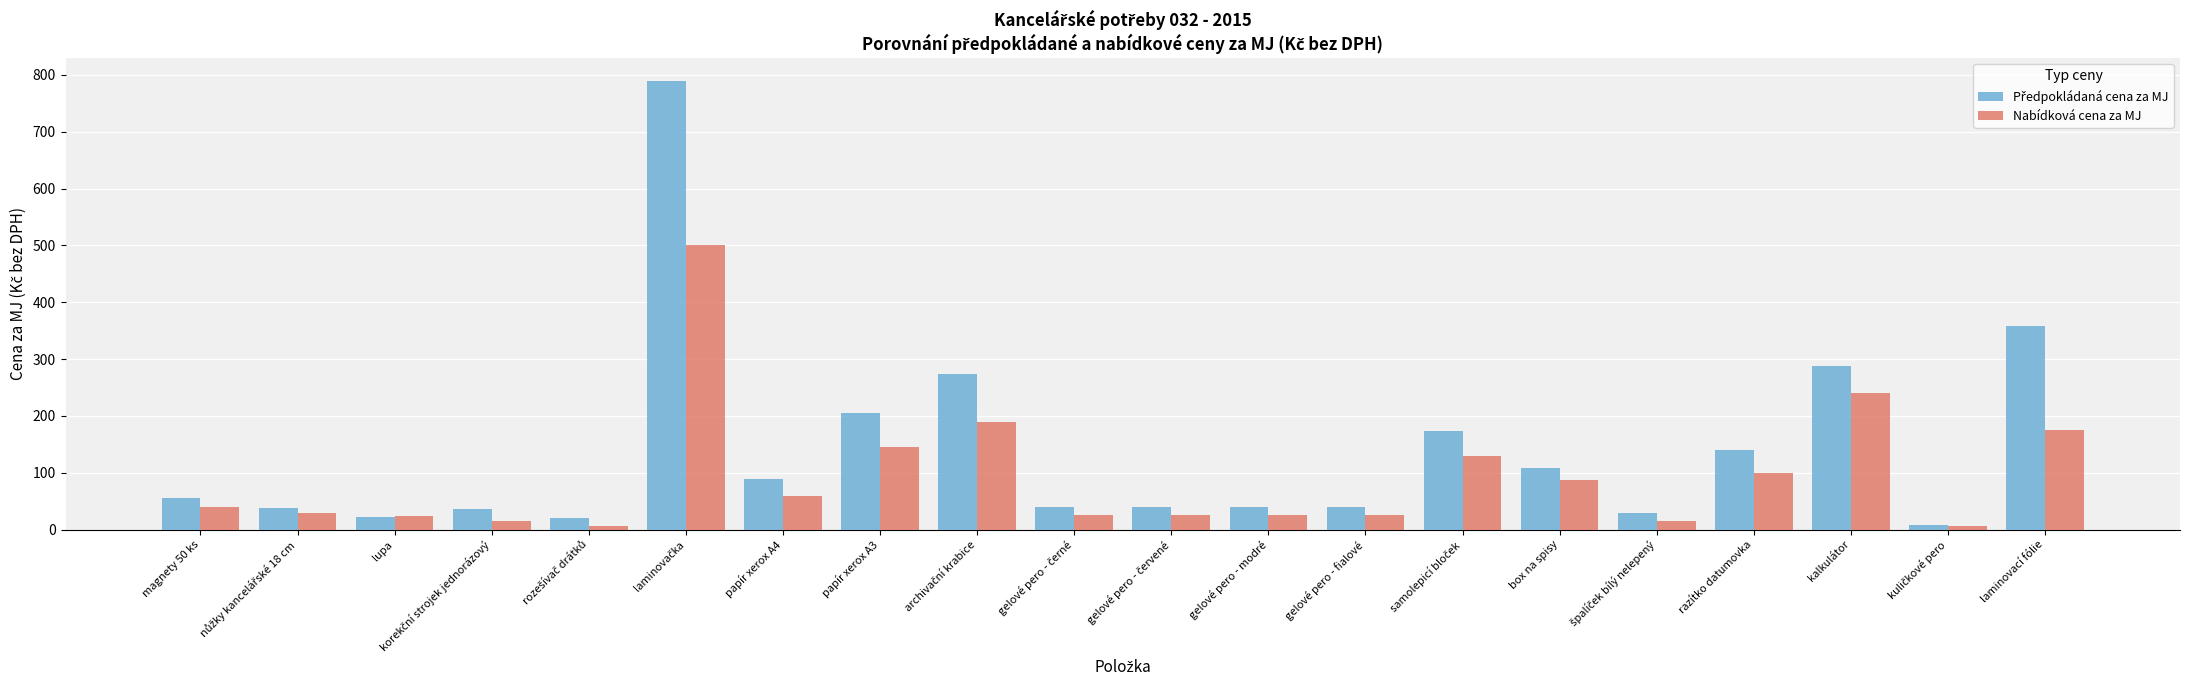

The Nabídková cena za MJ series shows 40.0 at magnety 50 ks. True or false?

True